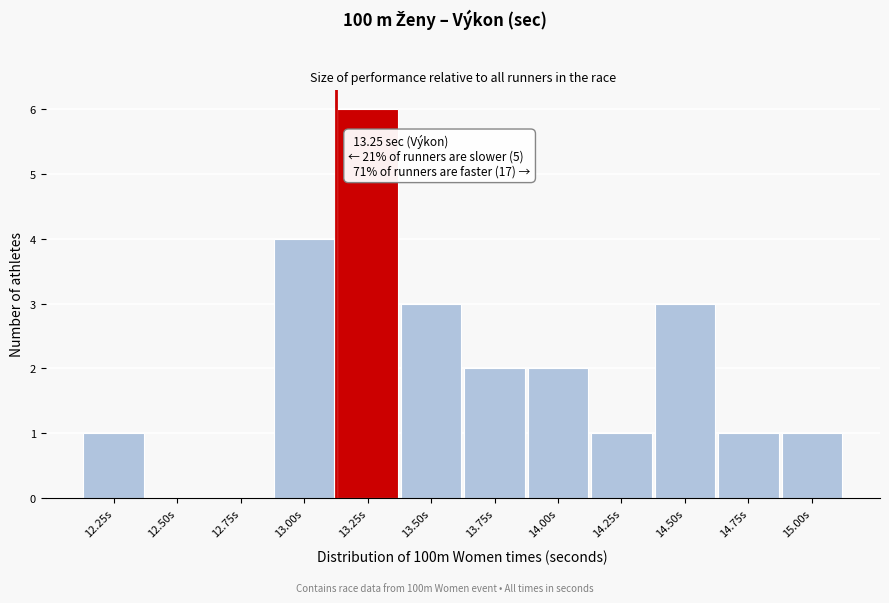

Reading left to right, list all the values displayed in this chart.

12.25s=1	12.50s=0	12.75s=0	13.00s=4	13.25s=6	13.50s=3	13.75s=2	14.00s=2	14.25s=1	14.50s=3	14.75s=1	15.00s=1